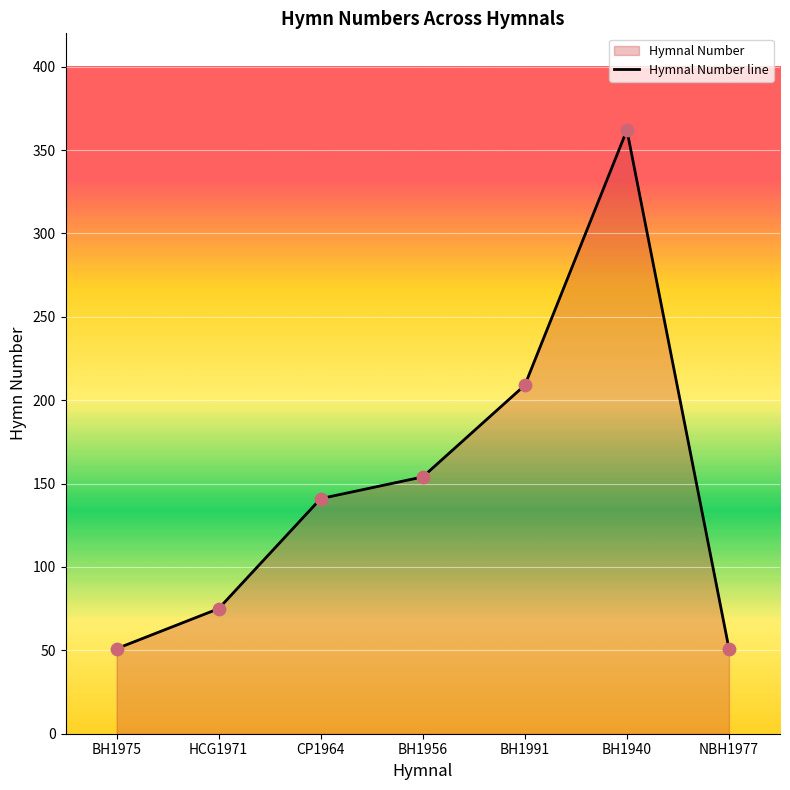

Between BH1991 and NBH1977, which is larger?

BH1991